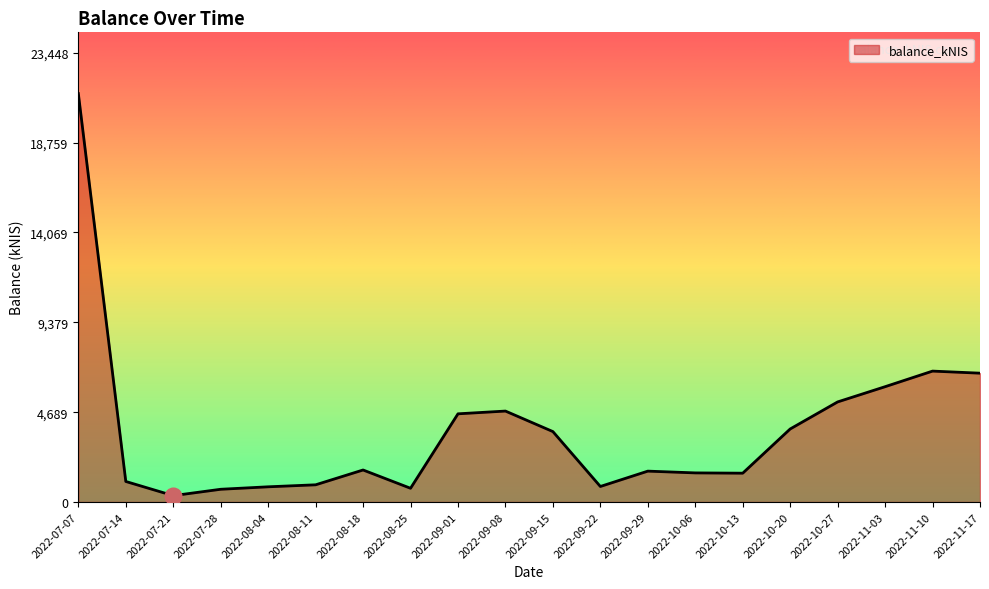

What is the minimum value shown in the chart?

331.7